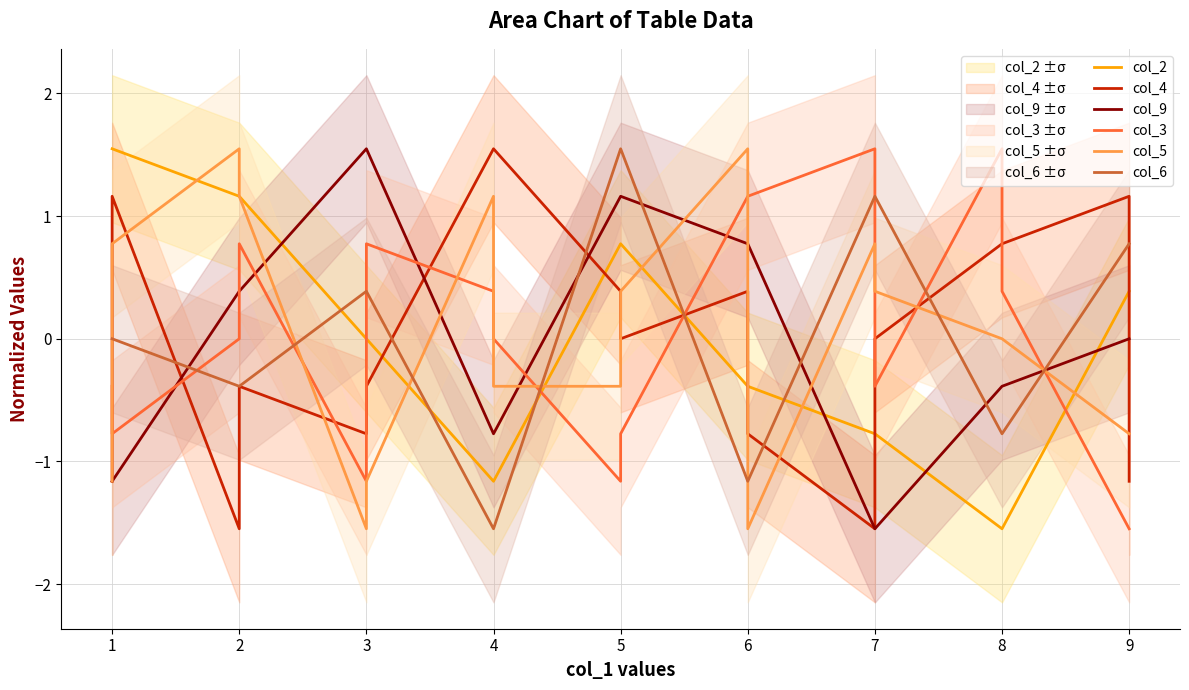

Reading left to right, what are all the values shown in this chart?

col_2: 1.5	1.5	1.2	1.2	0.0	0.0	-1.2	-1.2	0.8	0.8	-0.4	-0.4	-0.8	-0.8	-1.5	-1.5	0.4	0.4
col_4: -1.2	1.2	-1.5	-0.4	-0.8	-0.4	1.5	1.5	0.4	0.0	0.4	-0.8	-1.5	0.0	0.8	0.8	1.2	-1.2
col_9: -1.2	-1.2	0.4	0.4	1.5	1.5	-0.8	-0.8	1.2	1.2	0.8	0.8	-1.5	-1.5	-0.4	-0.4	0.0	0.0
col_3: -0.4	-0.8	0.0	0.8	-1.2	0.8	0.4	0.0	-1.2	-0.8	1.2	1.2	1.5	-0.4	1.5	0.4	-1.5	-1.5
col_5: -1.2	0.8	1.5	1.2	-1.5	-1.2	1.2	-0.4	-0.4	0.4	1.5	-1.5	0.8	0.4	0.0	0.0	-0.8	-0.8
col_6: 0.0	0.0	-0.4	-0.4	0.4	0.4	-1.5	-1.5	1.5	1.5	-1.2	-1.2	1.2	1.2	-0.8	-0.8	0.8	0.8